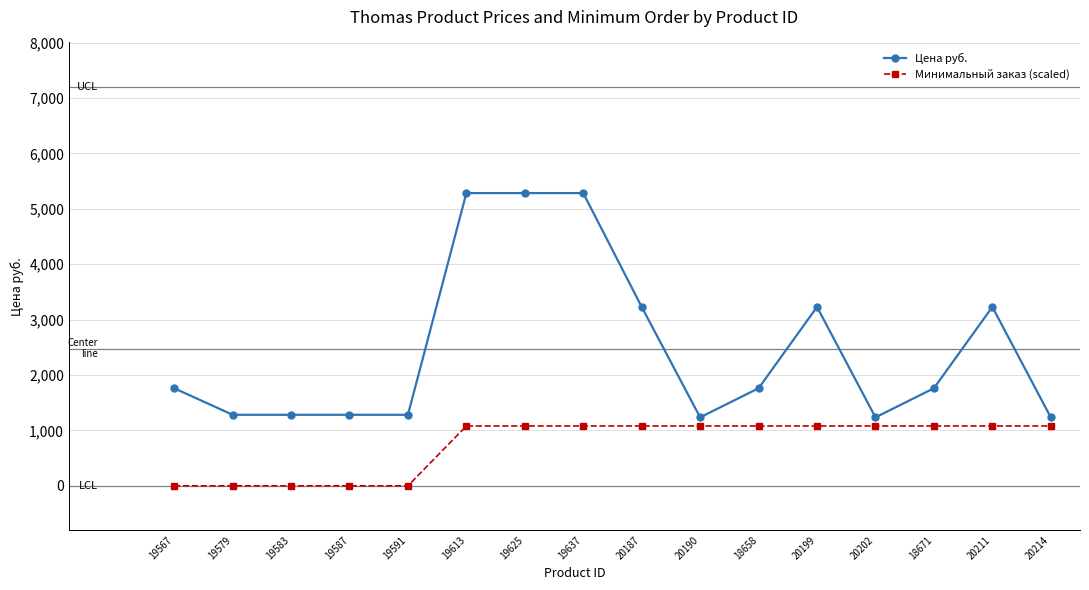

What is the difference between the highest and lowest values at 18658?

680.8